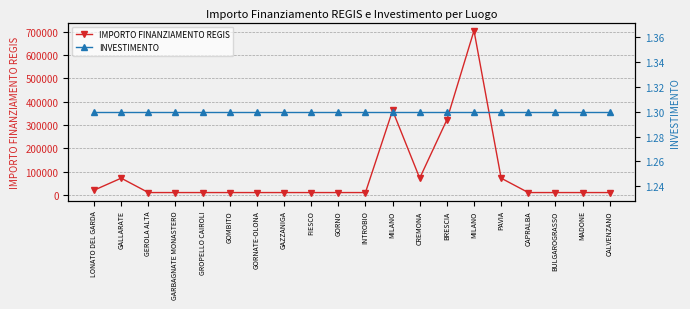

How many lines are shown in the chart?

2